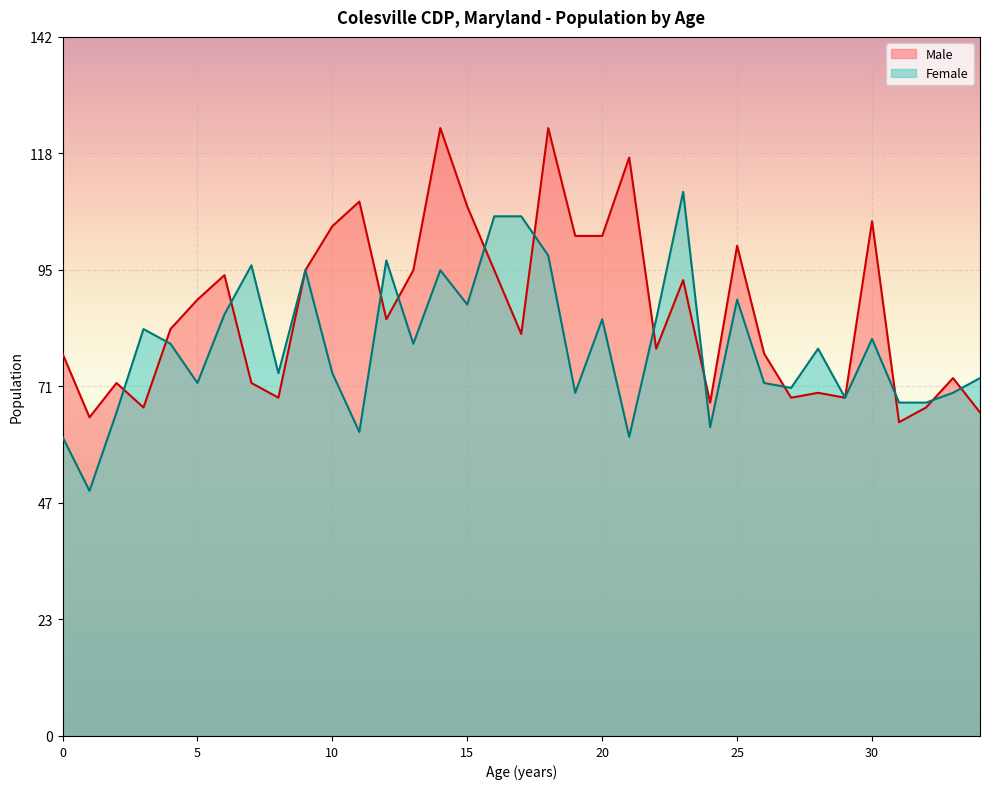

Rank the categories by Male value from lowest to highest.

31, 1, 34, 3, 32, 24, 8, 27, 29, 28, 2, 7, 33, 0, 26, 22, 17, 4, 12, 5, 23, 6, 9, 13, 16, 25, 19, 20, 10, 30, 15, 11, 21, 14, 18